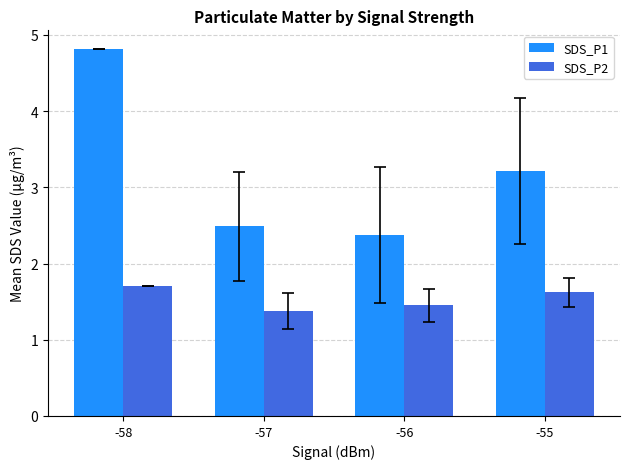

How many series are shown in this chart?

2